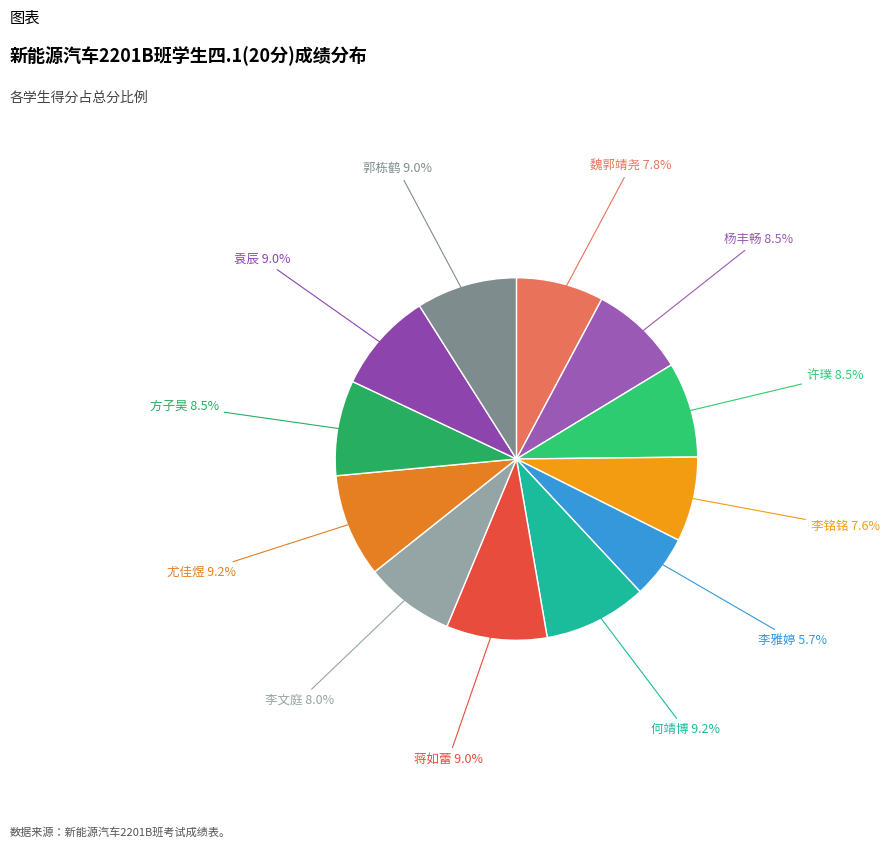

To the nearest percent, what is the difference between the largest and smallest slice percentages?

4%